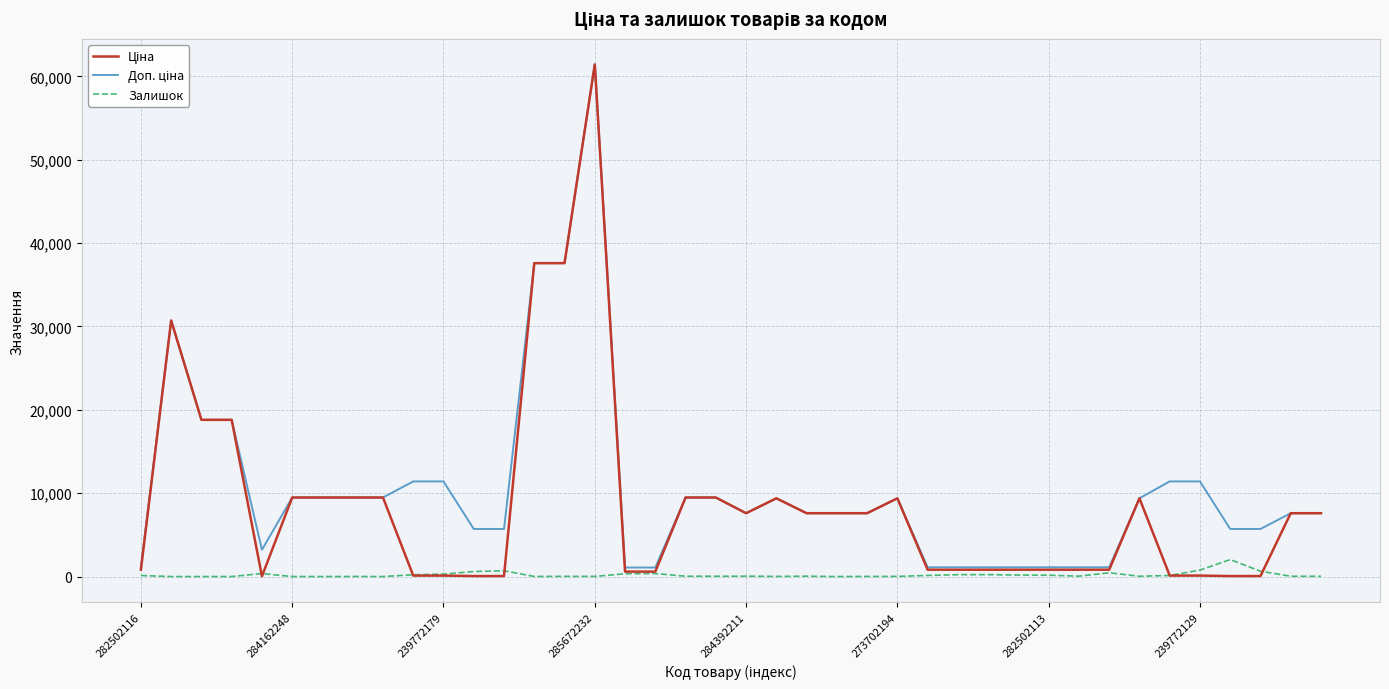

How many lines are shown in the chart?

3